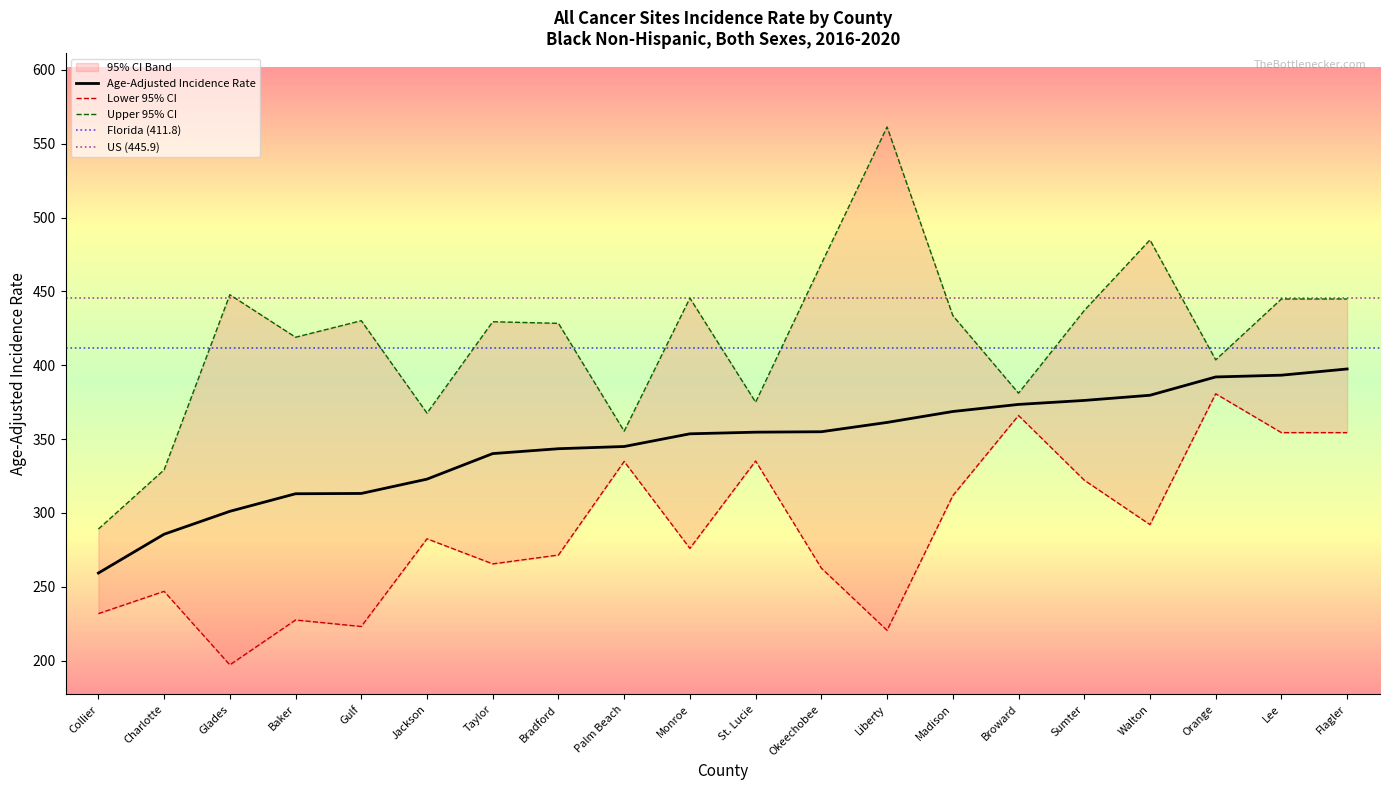

Which has a higher value, Walton or St. Lucie?

Walton